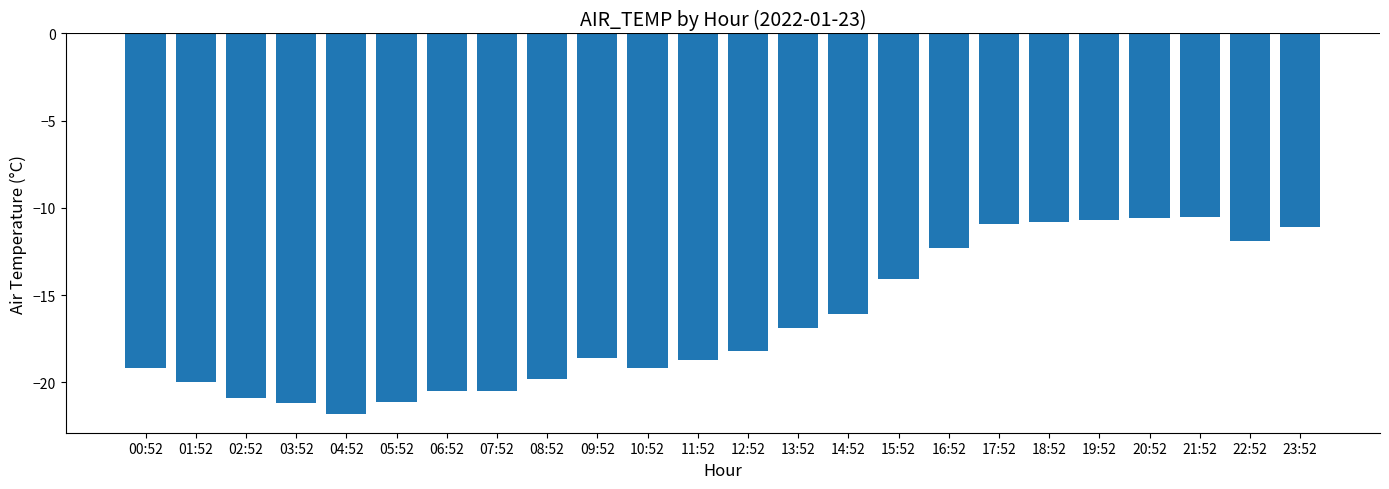

At which category does the chart reach its minimum across all series?

04:52